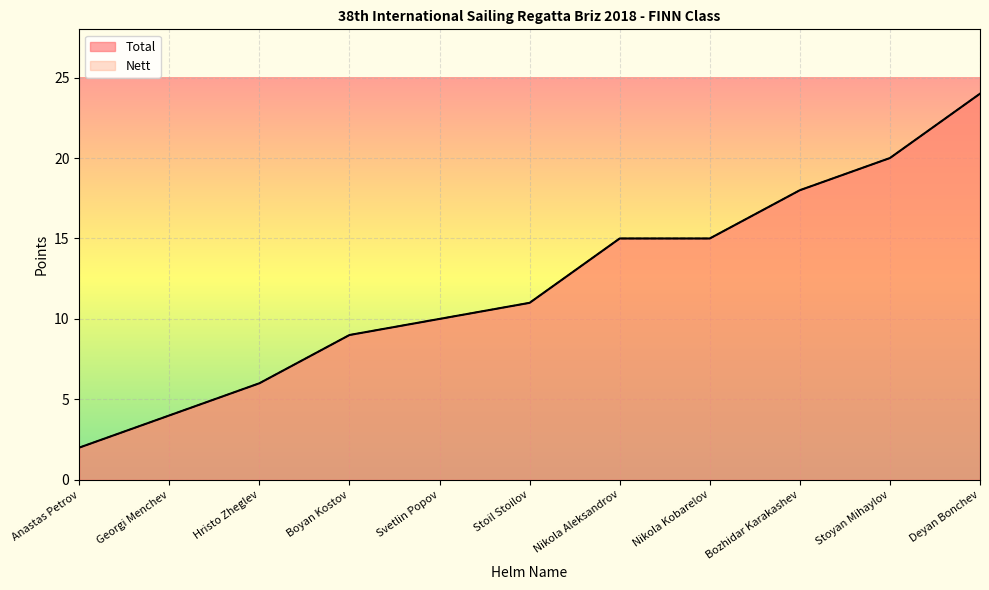

Reading right to left, transcribe all the data shown in this chart.

Total: Deyan Bonchev=24	Stoyan Mihaylov=20	Bozhidar Karakashev=18	Nikola Kobarelov=15	Nikola Aleksandrov=15	Stoil Stoilov=11	Svetlin Popov=10	Boyan Kostov=9	Hristo Zheglev=6	Georgi Menchev=4	Anastas Petrov=2
Nett: Deyan Bonchev=24	Stoyan Mihaylov=20	Bozhidar Karakashev=18	Nikola Kobarelov=15	Nikola Aleksandrov=15	Stoil Stoilov=11	Svetlin Popov=10	Boyan Kostov=9	Hristo Zheglev=6	Georgi Menchev=4	Anastas Petrov=2